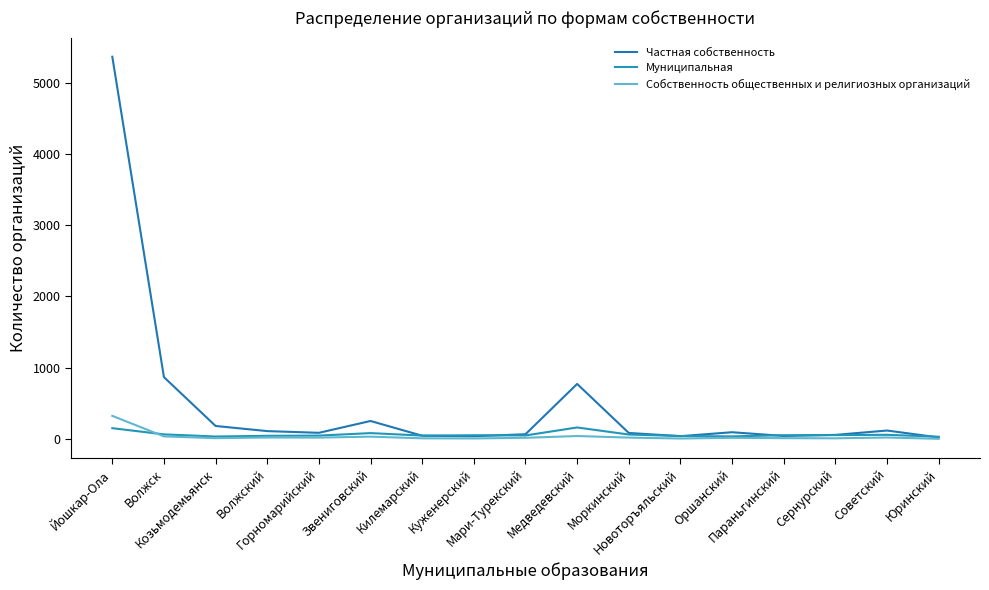

Which series has the largest range (max minus min)?

Частная собственность